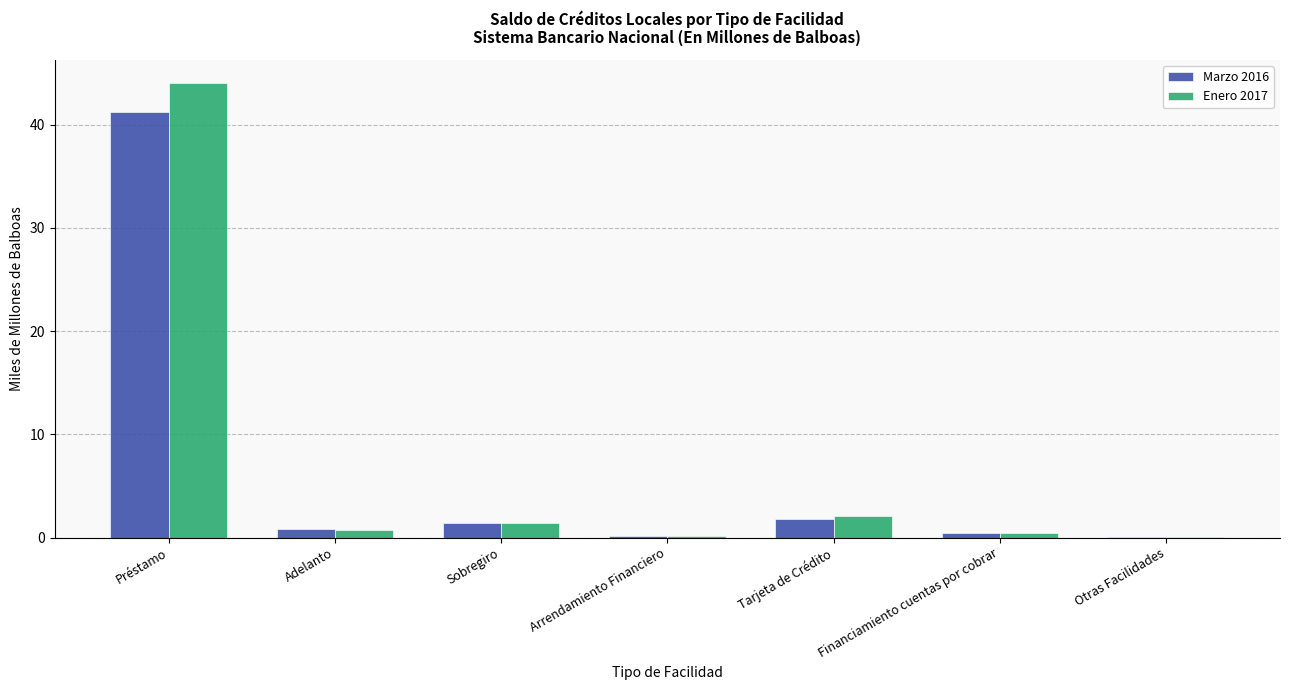

What is the sum of all Enero 2017 values?

48.9